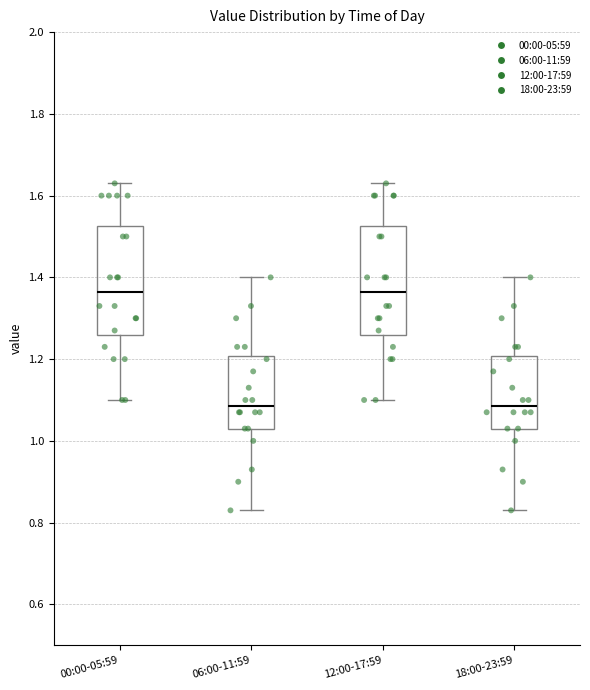

Where is the lower edge of the box for 06:00-11:59 on the y-axis? The values are not printed on the chart, so give them approximately, as read against the axis.

1.04